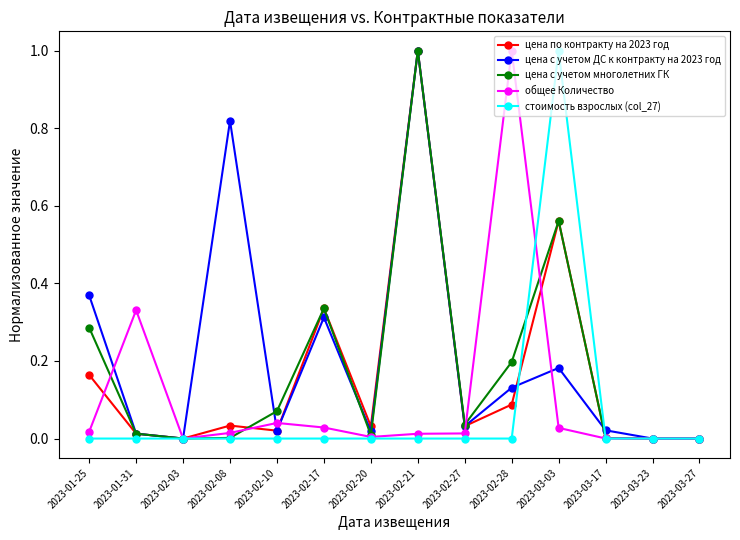

Where is the first local maximum for цена по контракту на 2023 год?

2023-02-08